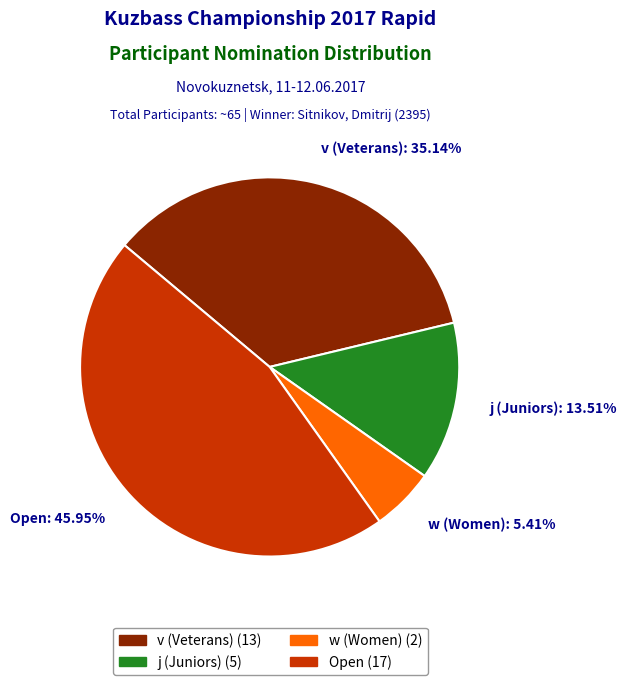

Combined, do j (Juniors): 13.51% and v (Veterans): 35.14% account for over 50%?

No